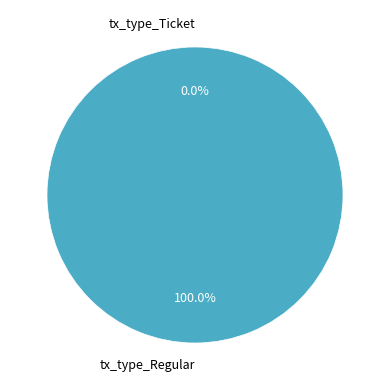

Does tx_type_Ticket account for over 50% of the chart?

No